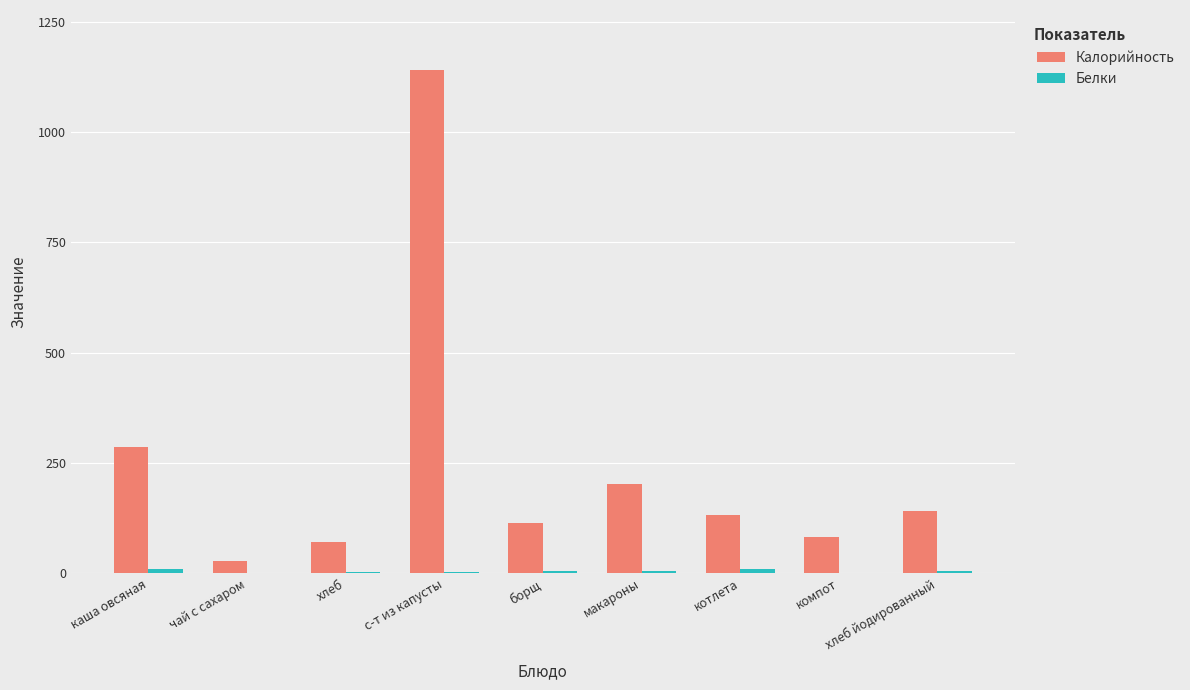

Between с-т из капусты and борщ, which series saw the biggest shift?

Калорийность